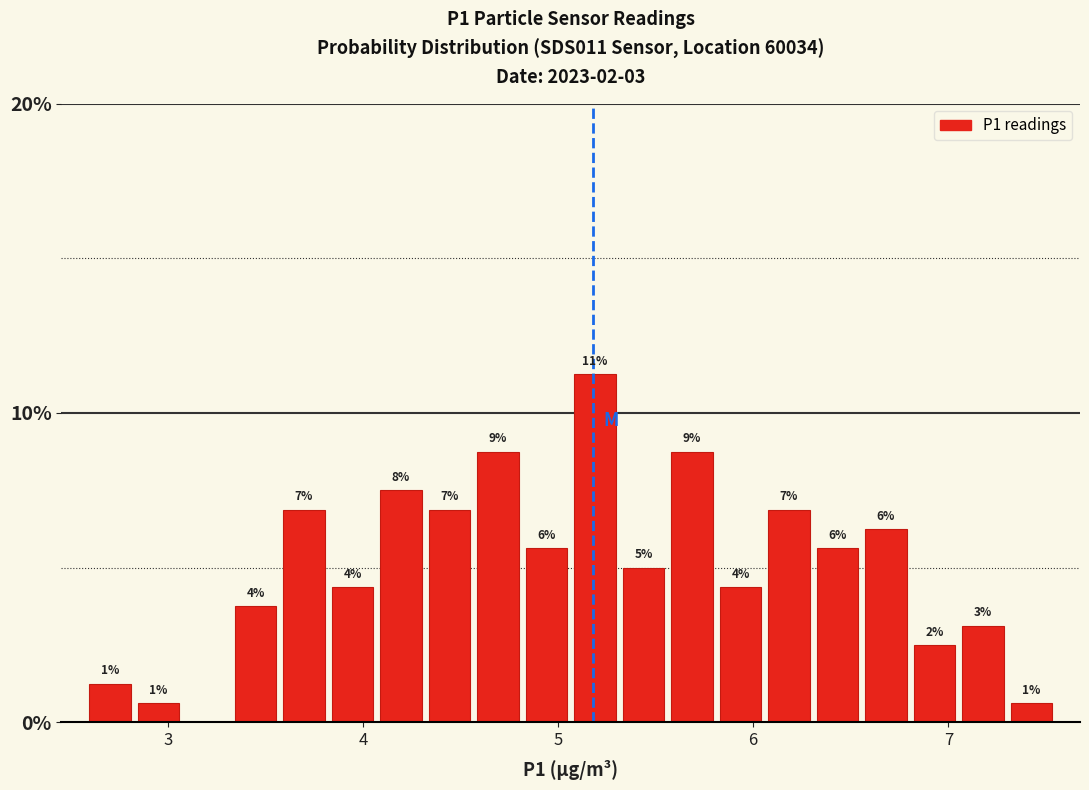

Around what value on the x-axis is the tallest bar? Give the approximate position of its centre, as read against the axis.

5.2